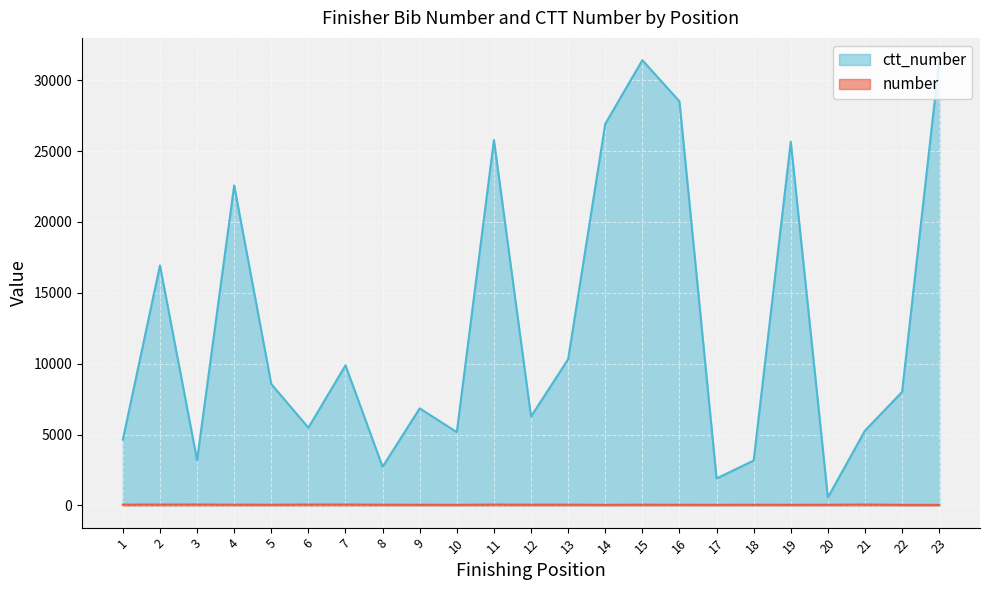

Rank the series by their maximum value, from highest to lowest.

ctt_number, number